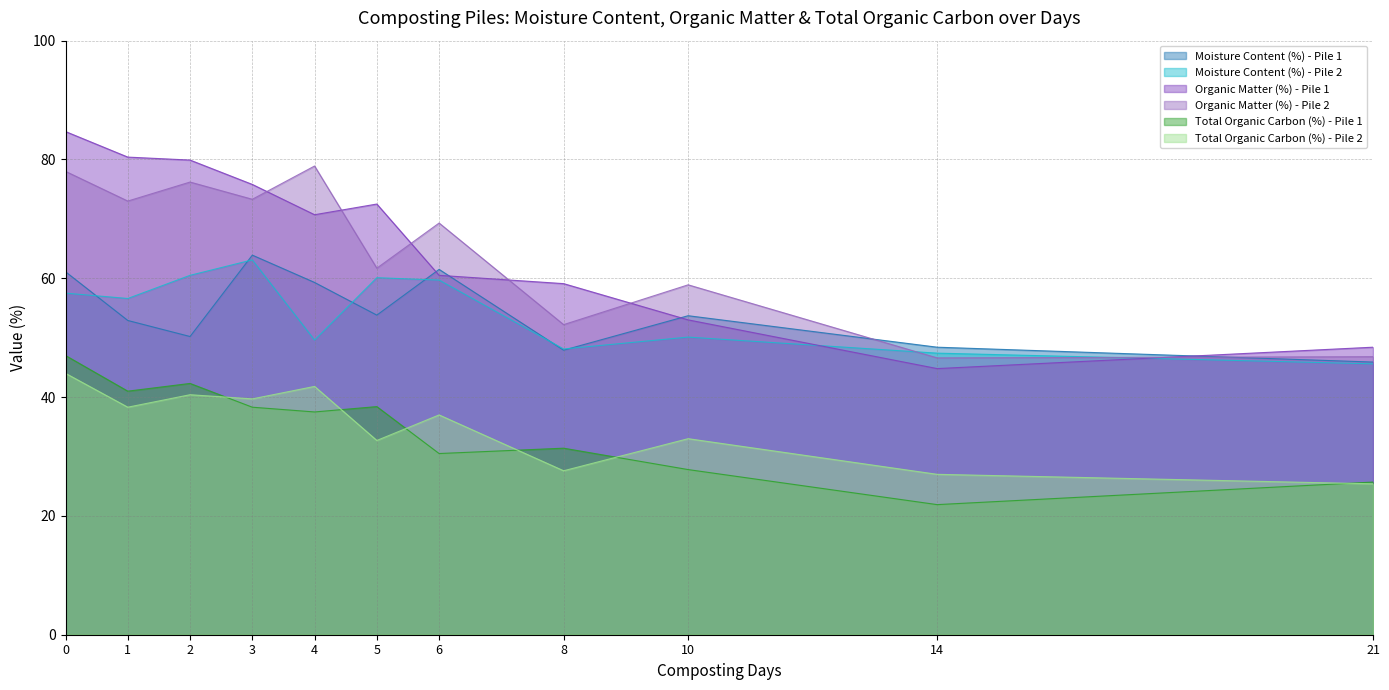

How many intersections are there between Moisture Content (%) - Pile 1 and Organic Matter (%) - Pile 2?

2